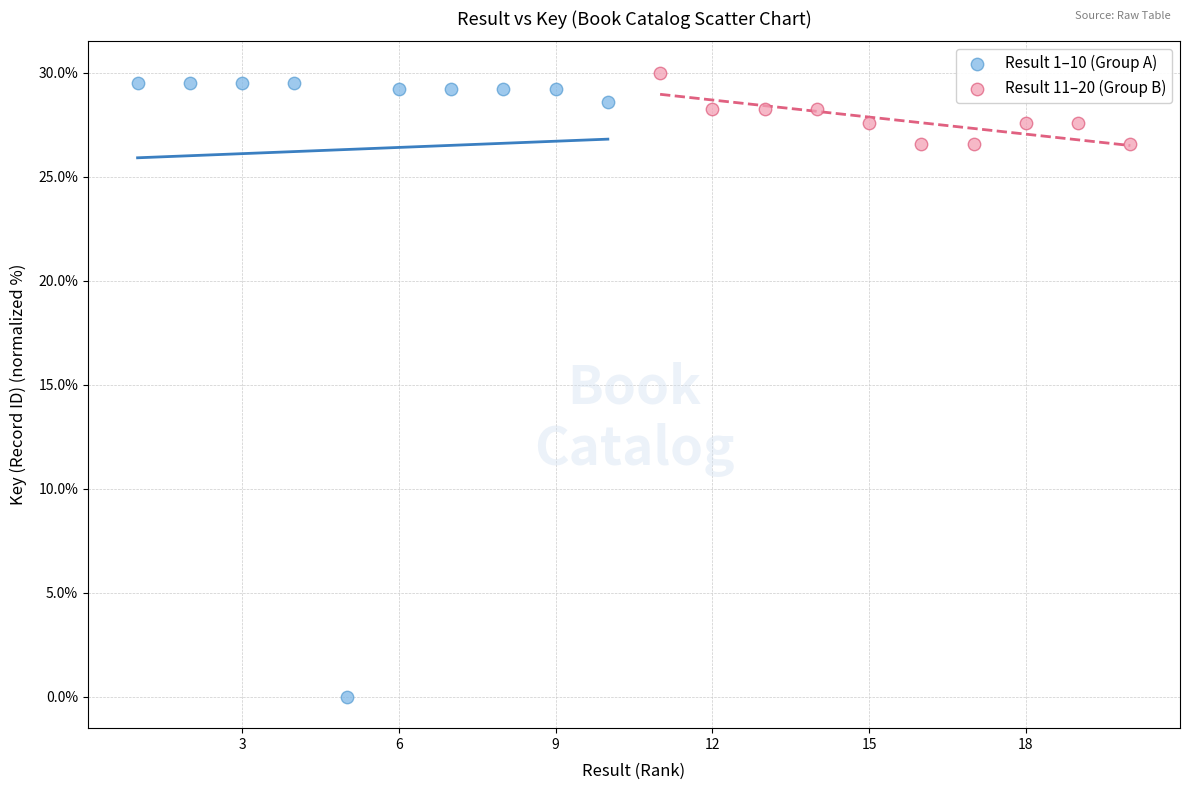

Which series reaches the minimum Y coordinate?

Result 1–10 (Group A)